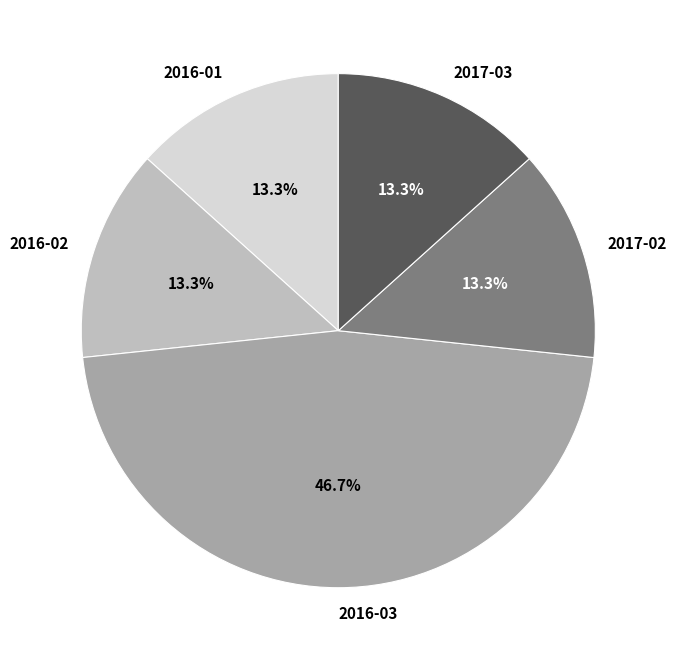

To the nearest percent, what percentage of the pie is 2017-03?

13%